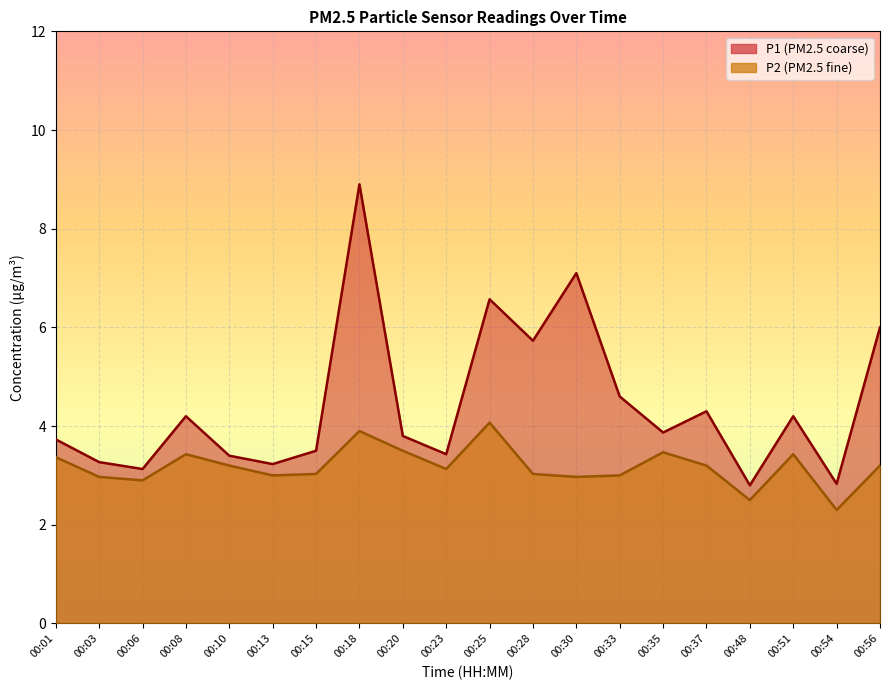

Which series has the widest spread of values?

P1